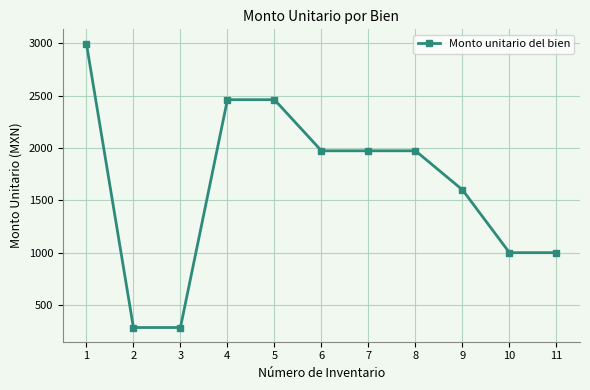

What is the maximum value shown in the chart?

2996.3